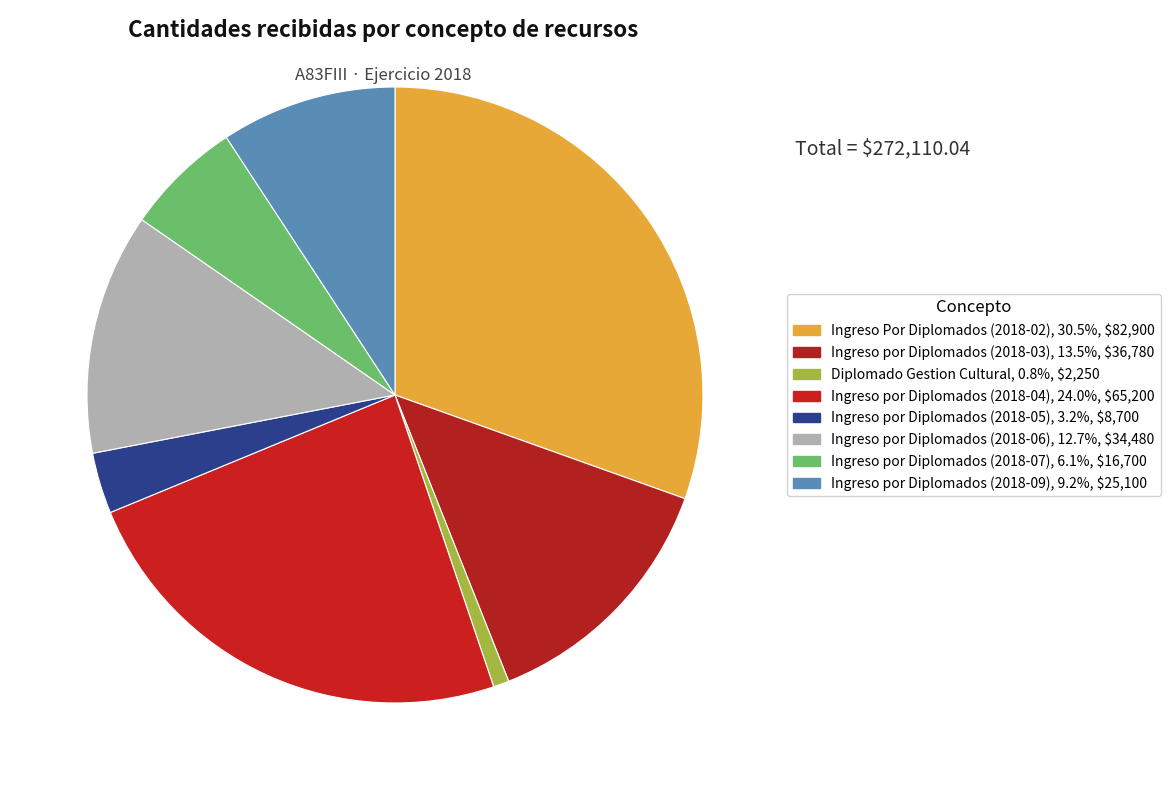

Rank the categories by value from highest to lowest.

Ingreso Por Diplomados (2018-02), Ingreso por Diplomados (2018-04), Ingreso por Diplomados (2018-03), Ingreso por Diplomados (2018-06), Ingreso por Diplomados (2018-09), Ingreso por Diplomados (2018-07), Ingreso por Diplomados (2018-05), Diplomado Gestion Cultural